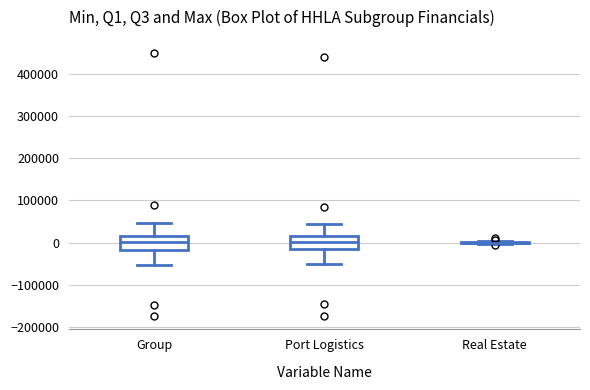

Reading left to right, transcribe this box plot: for each box, give where its median line is, the range the box spans, and where its two whiskers end, as read against the y-axis. The values are not printed on the chart, so give them approximately, as read against the axis.

Group: median 0, box -20000 to 20000, whiskers -50000 to 50000
Port Logistics: median 0, box -20000 to 10000, whiskers -50000 to 40000
Real Estate: box collapsed to a line at 0, whiskers 0 to 0